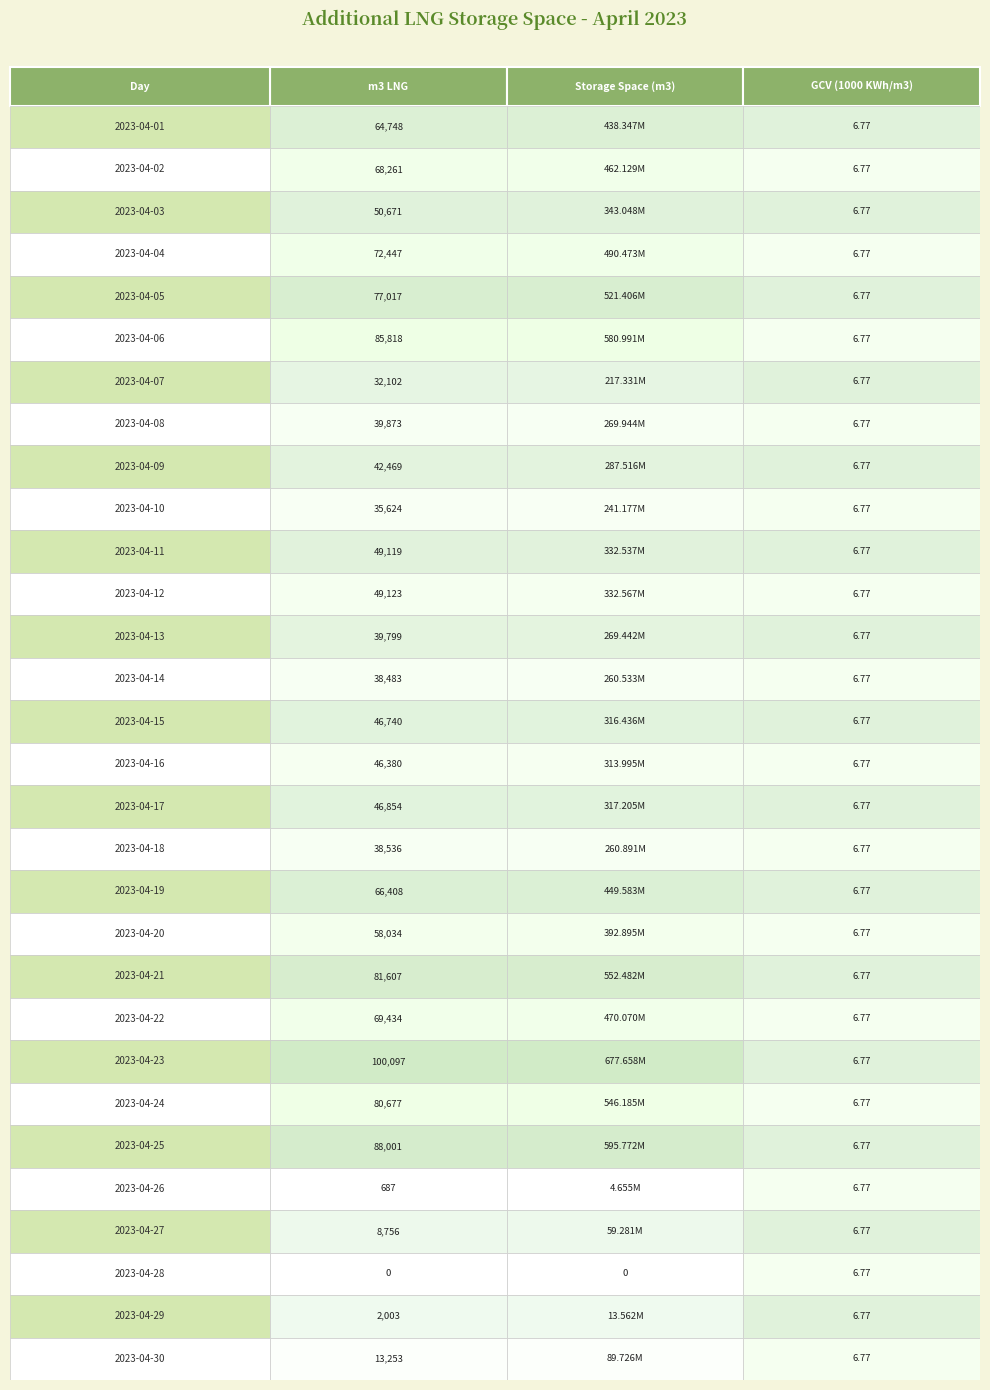

Is it true that 2023-04-27 equals 12697.0 at 0?

False